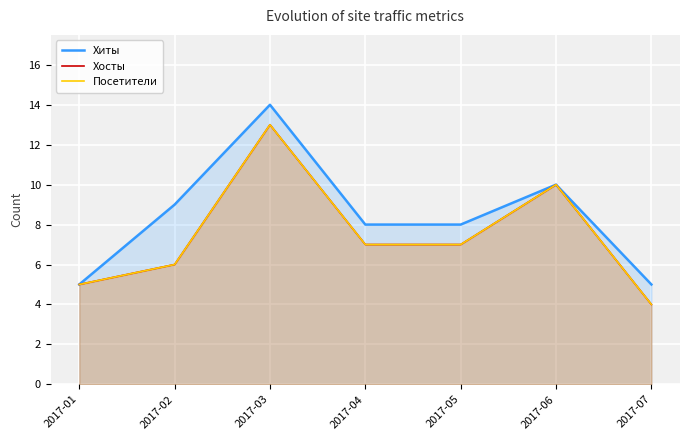

The value of Хиты at 2017-02 is 9. True or false?

True